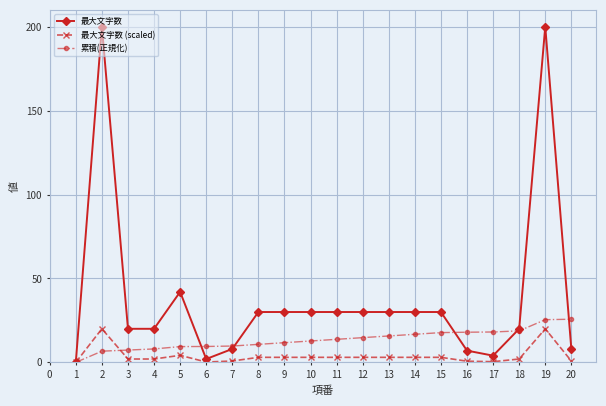

How many categories are shown in the chart?

20